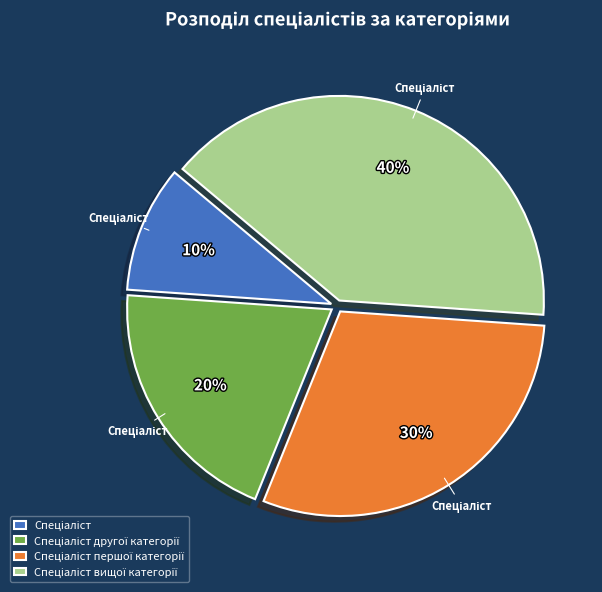

To the nearest percent, what is the average slice percentage?

25%